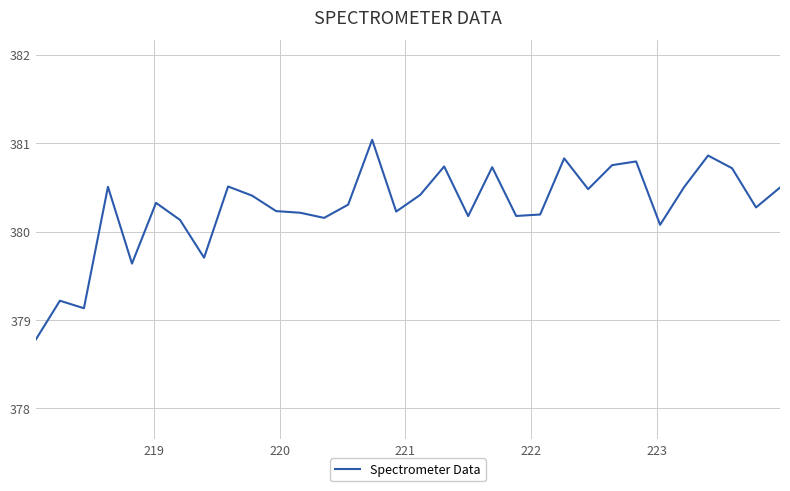

True or false: there are more than 1 points higher than both neighbors.

True